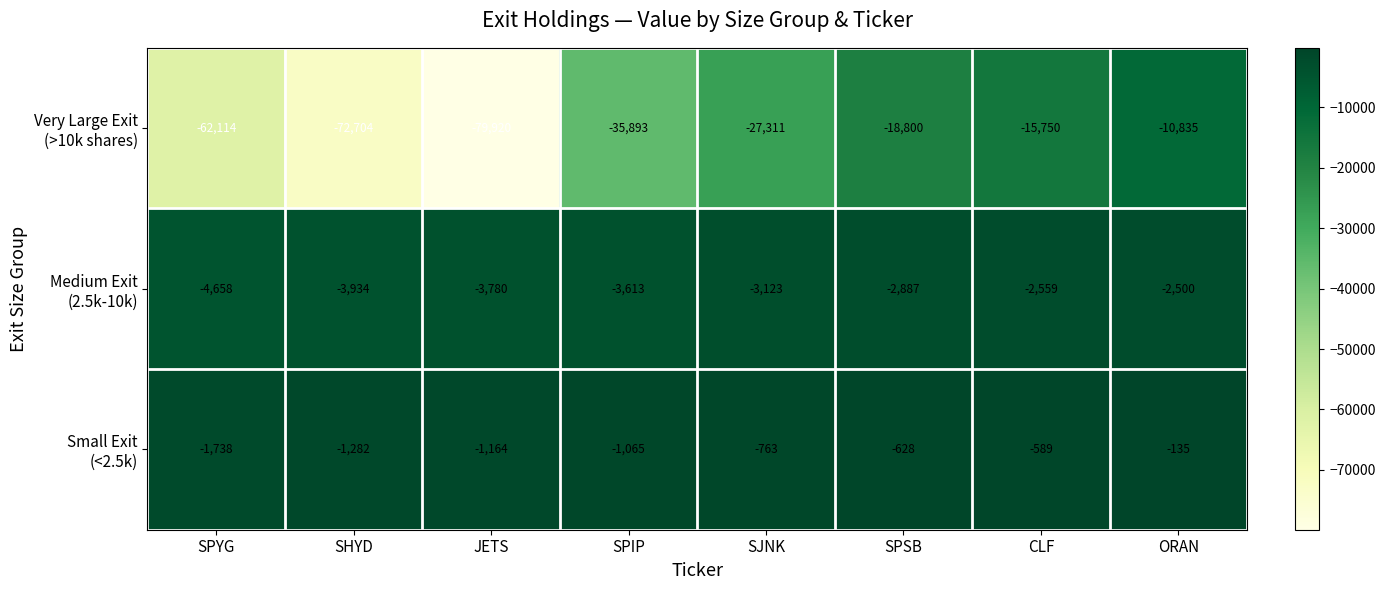

What is the maximum value shown in the chart?

-135